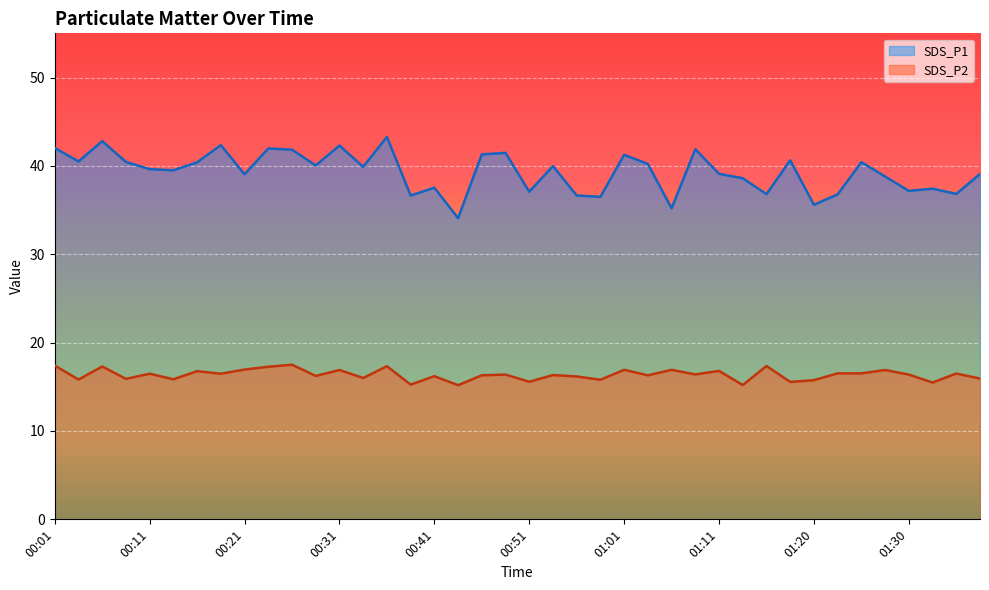

What is the difference between the maximum and second lowest values in the SDS_P1 series?

8.1